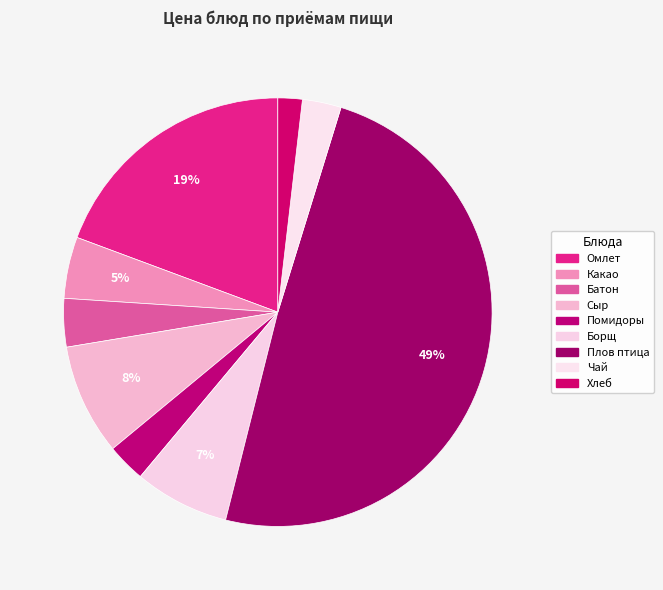

How many segments does this pie chart have?

9